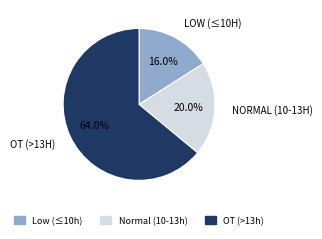

Combined, do Low (≤10h) and OT (>13h) account for over 50%?

Yes